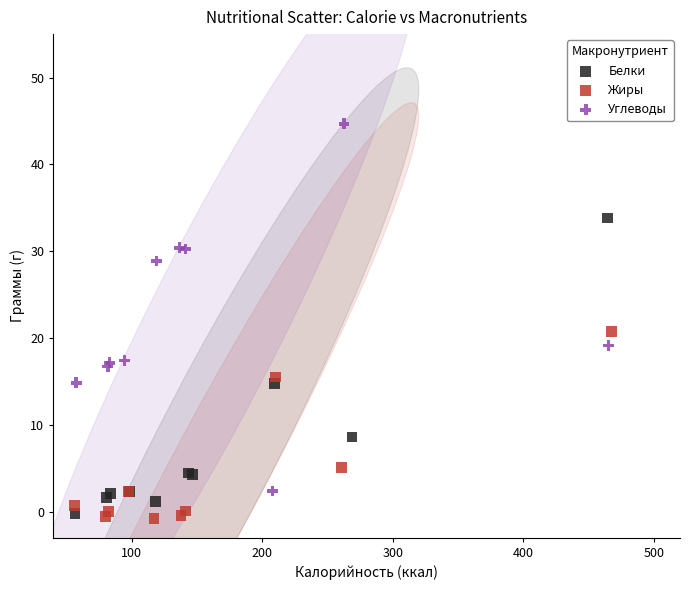

Which series contains the highest Y value?

Углеводы